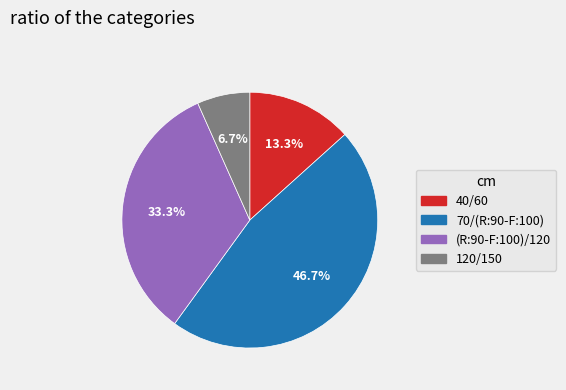

To the nearest percent, what is the difference between the largest and smallest slice percentages?

40%